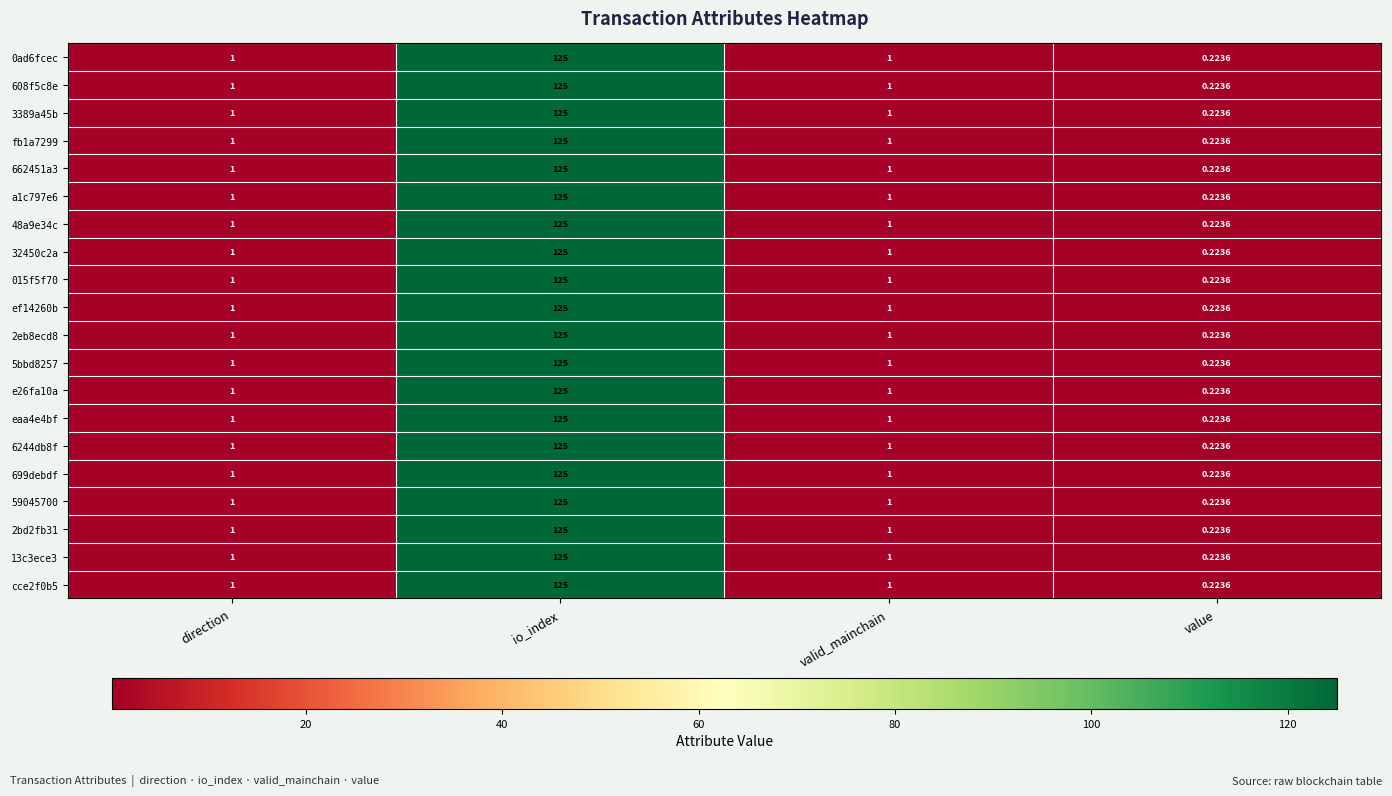

Is the value of a1c797e6 at direction greater than the value of 3389a45b at io_index?

No